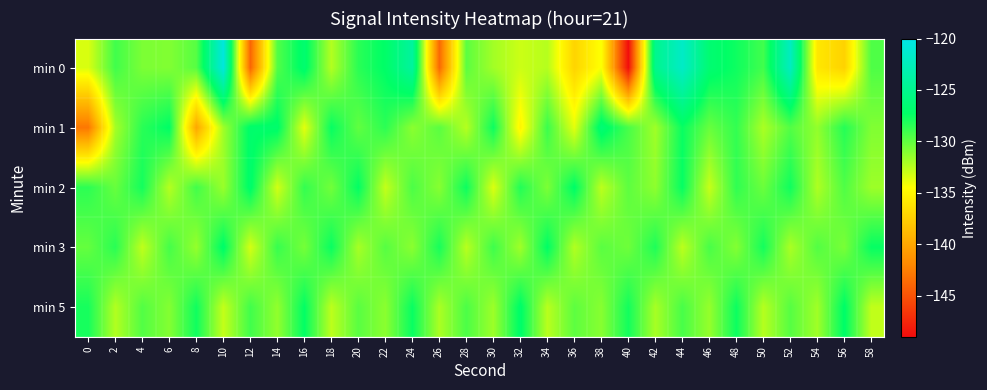

Reading right to left, list all the values displayed in this chart.

min 0: 58=-129.5	56=-137.3	54=-135.9	52=-122.1	50=-129.1	48=-127.7	46=-126.6	44=-121.8	42=-125.0	40=-148.9	38=-134.4	36=-137.2	34=-132.4	32=-133.0	30=-131.8	28=-129.9	26=-143.8	24=-124.1	22=-127.1	20=-128.4	18=-132.3	16=-126.7	14=-129.6	12=-143.9	10=-120.5	8=-129.7	6=-130.9	4=-130.8	2=-129.1	0=-133.4
min 1: 58=-130.9	56=-128.3	54=-131.4	52=-129.6	50=-132.1	48=-128.7	46=-130.2	44=-127.5	42=-131.8	40=-129.3	38=-126.4	36=-133.7	34=-128.9	32=-135.1	30=-127.6	28=-132.4	26=-129.8	24=-131.2	22=-128.5	20=-130.0	18=-127.4	16=-133.7	14=-126.9	12=-126.9	10=-131.8	8=-140.0	6=-127.2	4=-128.4	2=-131.9	0=-142.9
min 2: 58=-131.7	56=-129.5	54=-132.2	52=-127.7	50=-130.3	48=-128.6	46=-132.9	44=-127.4	42=-131.3	40=-129.9	38=-132.6	36=-127.1	34=-130.8	32=-128.2	30=-133.5	28=-127.6	26=-131.1	24=-129.4	22=-132.8	20=-127.3	18=-130.5	16=-128.7	14=-133.2	12=-126.9	10=-131.6	8=-129.1	6=-132.4	4=-127.8	2=-130.2	0=-128.5
min 3: 58=-127.4	56=-130.7	54=-129.6	52=-132.1	50=-127.8	48=-131.0	46=-129.3	44=-132.6	42=-128.1	40=-130.4	38=-129.8	36=-132.3	34=-127.2	32=-131.8	30=-129.0	28=-132.5	26=-127.9	24=-131.2	22=-129.7	20=-132.0	18=-127.5	16=-130.6	14=-128.8	12=-133.3	10=-127.0	8=-131.5	6=-129.2	4=-132.7	2=-128.4	0=-130.1
min 5: 58=-132.7	56=-127.1	54=-131.8	52=-129.7	50=-132.4	48=-127.6	46=-131.5	44=-129.3	42=-132.0	40=-127.8	38=-131.1	36=-129.9	34=-132.5	32=-127.0	30=-131.7	28=-129.4	26=-132.1	24=-127.5	22=-131.2	20=-129.8	18=-132.6	16=-127.3	14=-131.4	12=-129.1	10=-132.8	8=-127.7	6=-131.0	4=-129.6	2=-132.3	0=-127.9